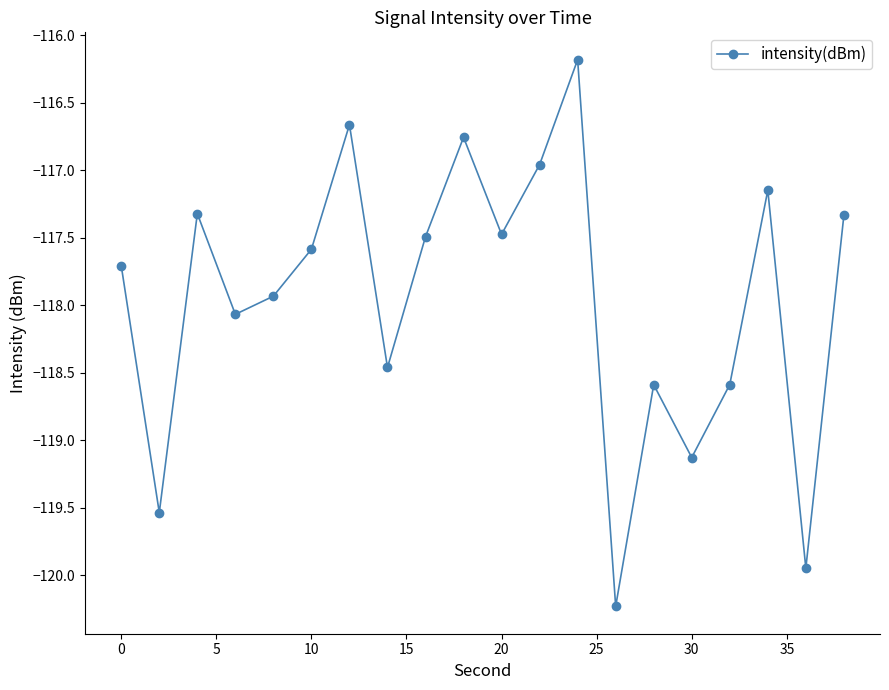

How many points are higher than both their immediate neighbors (excluding endpoints)?

6